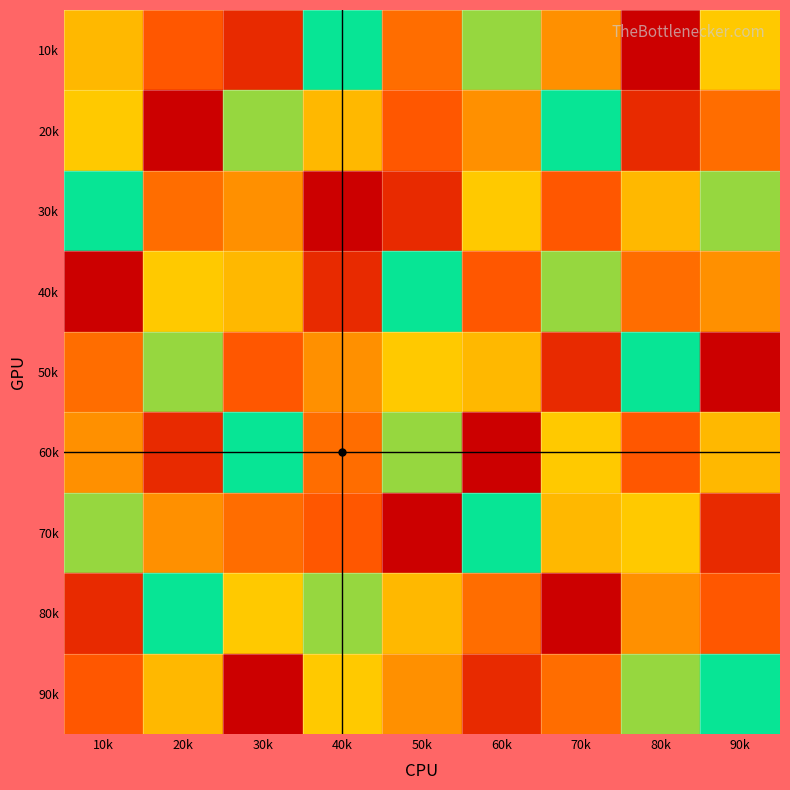

Count the row2 values in the range 3 to 7.

5